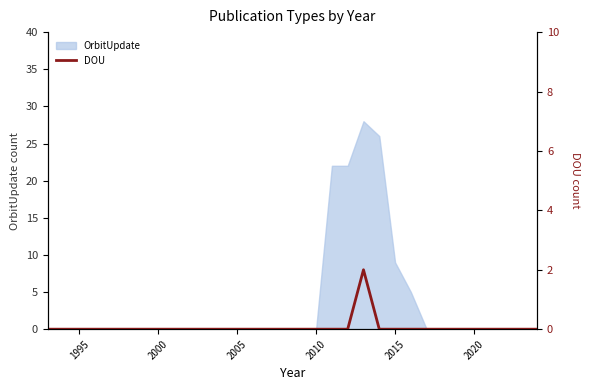

How many values are above zero?

1